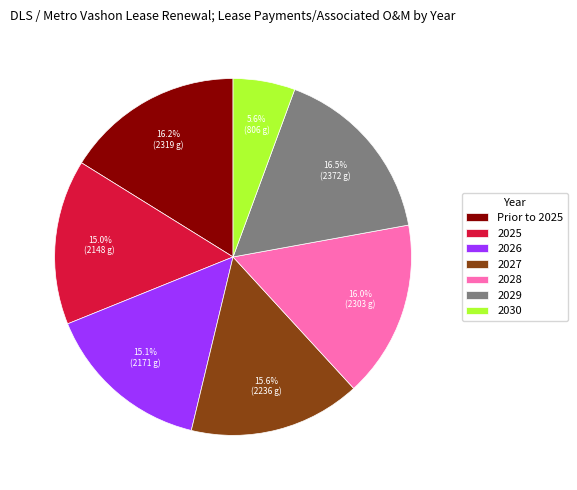

Is there any slice that represents more than half of the pie?

No